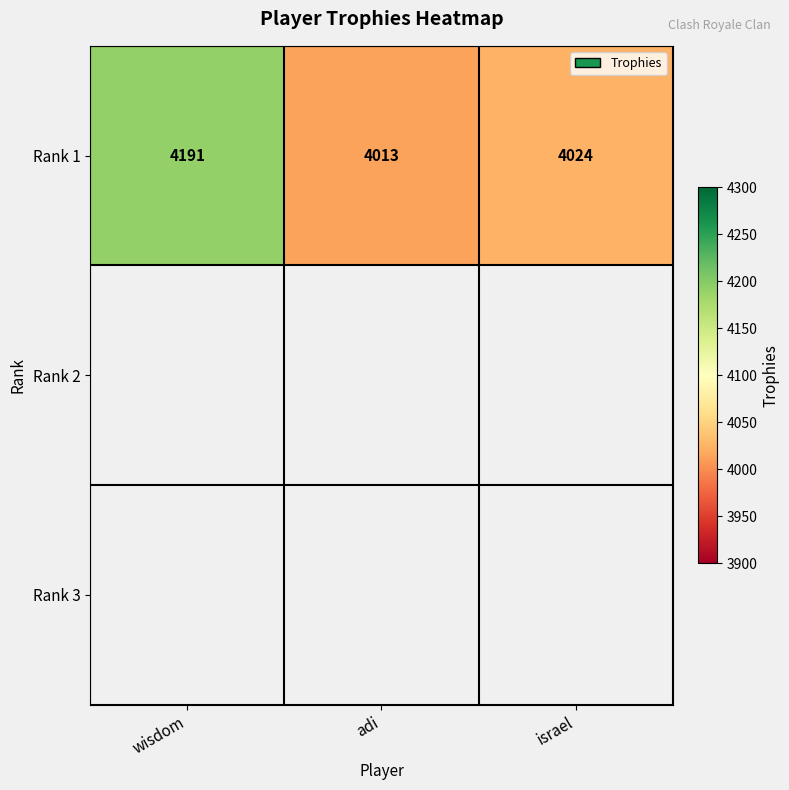

What is the difference between the maximum and second lowest values?

167